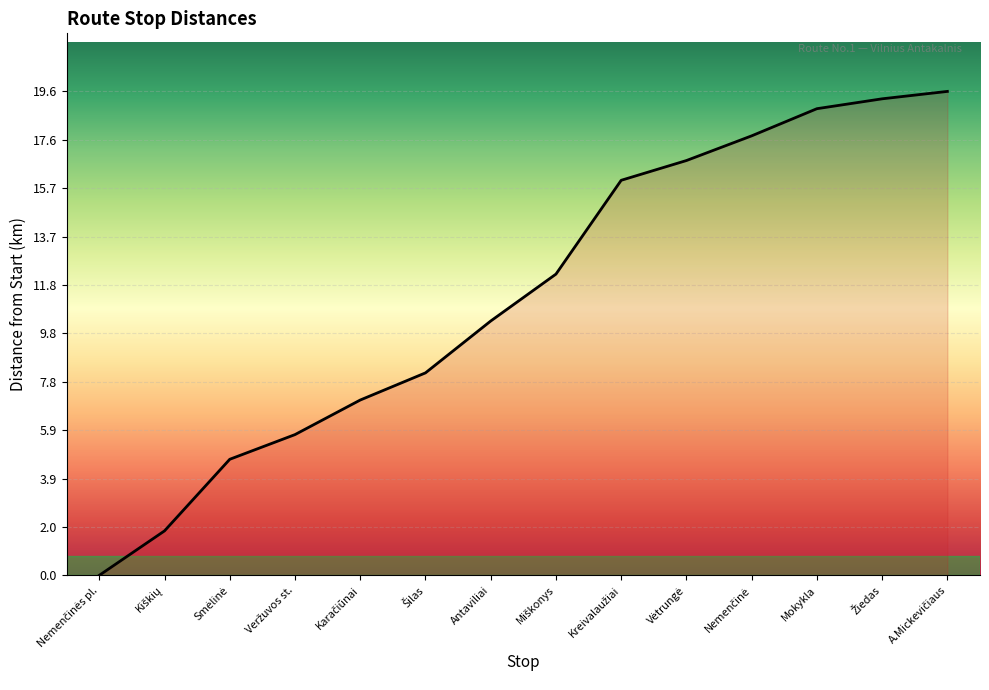

What position from the right is Mokykla?

3